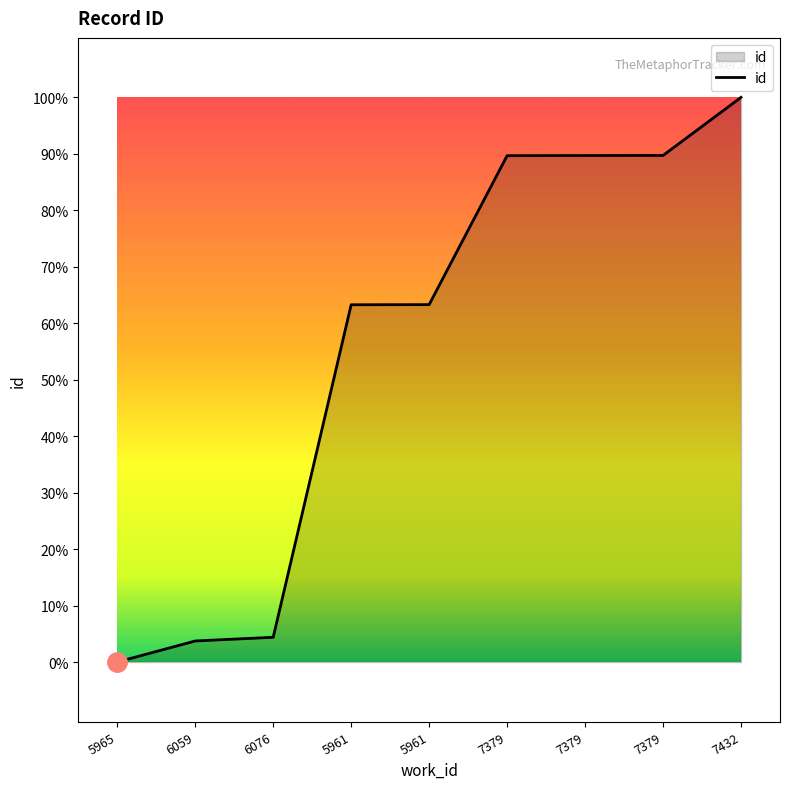

Reading left to right, list all the values displayed in this chart.

5965=15877	6059=16054	6076=16085	5961=18880	5961=18881	7379=20133	7379=20134	7379=20135	7432=20623